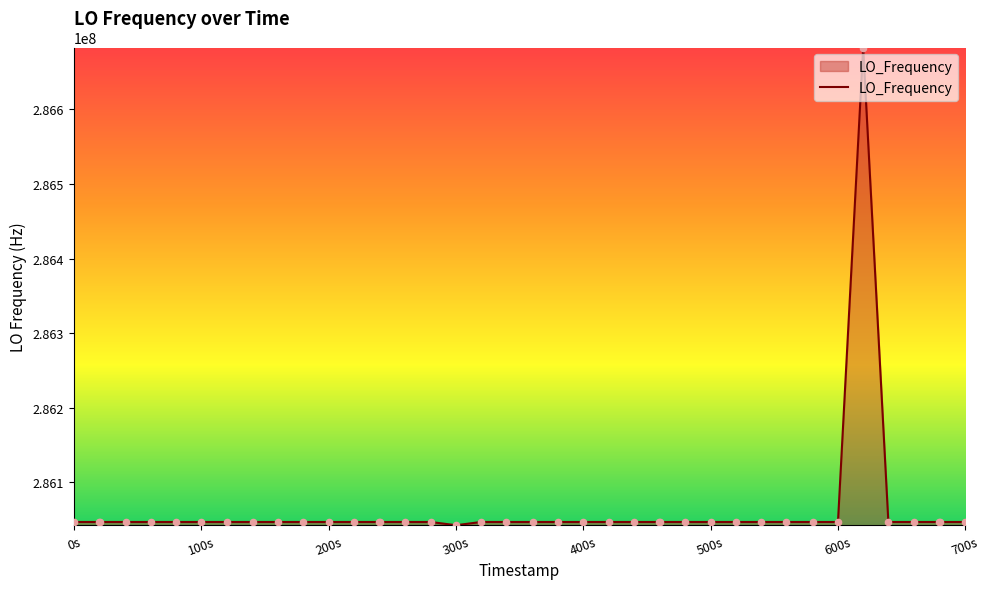

What is the difference between the maximum and minimum values?

640083.0